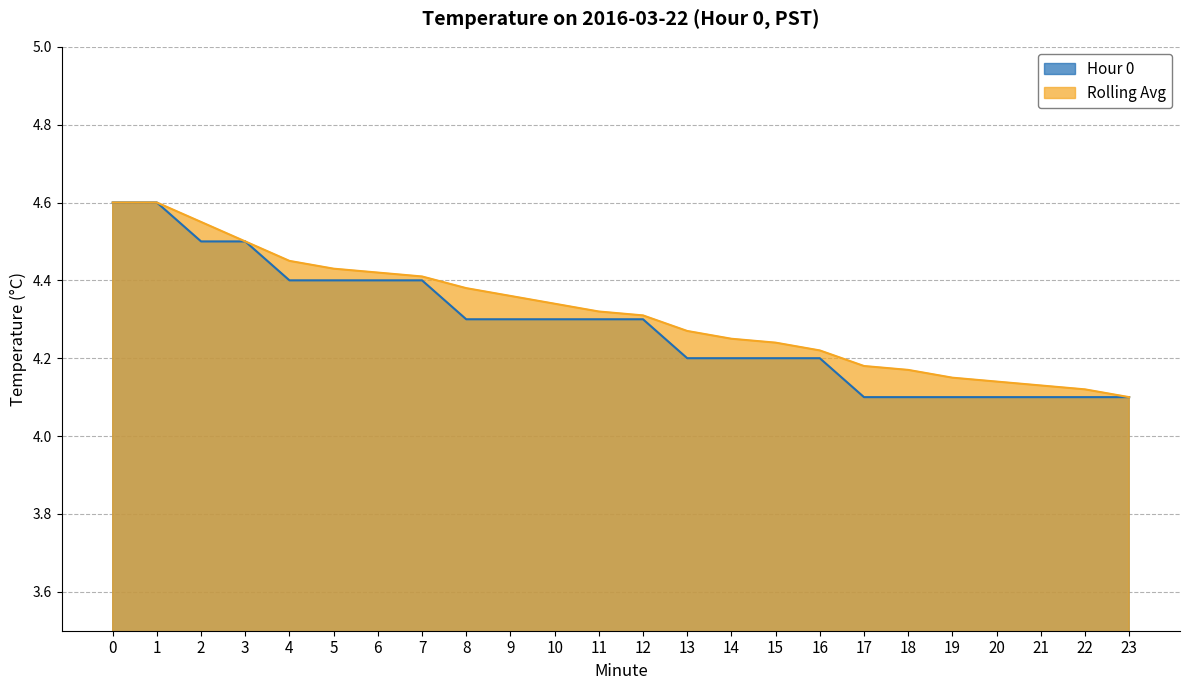

Rank the series by their average value, from highest to lowest.

Rolling Avg, Hour 0